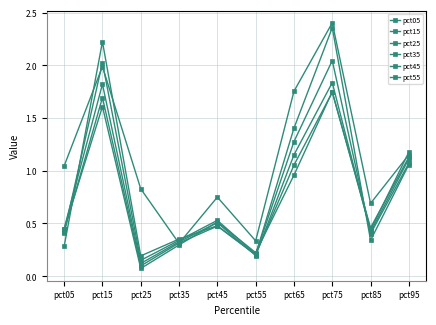

What is the highest value of the pct25 series?

2.0